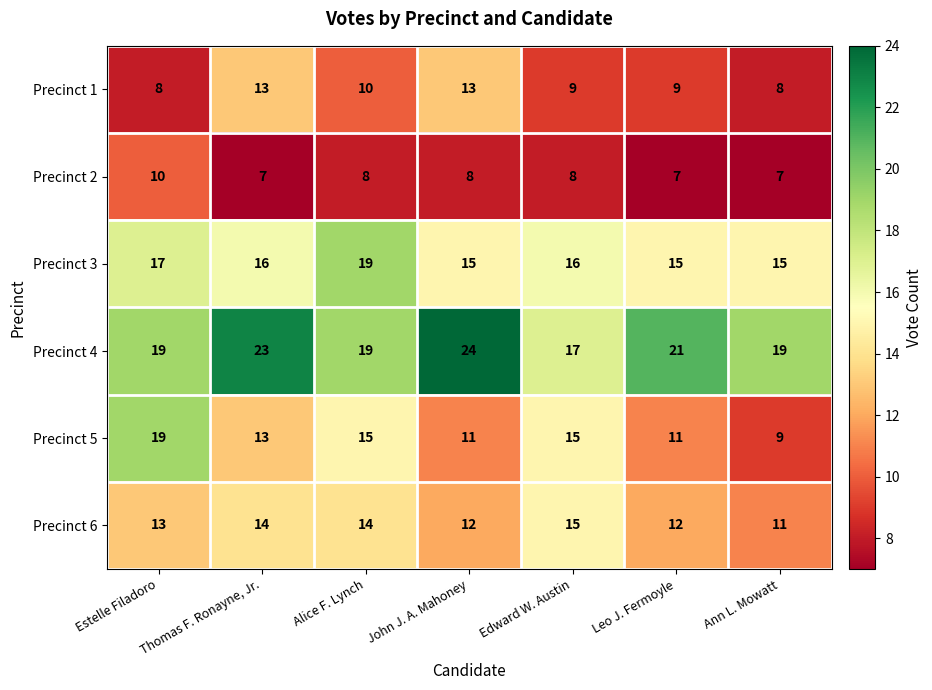

Which category has the highest value in the Precinct 5 series?

Estelle Filadoro